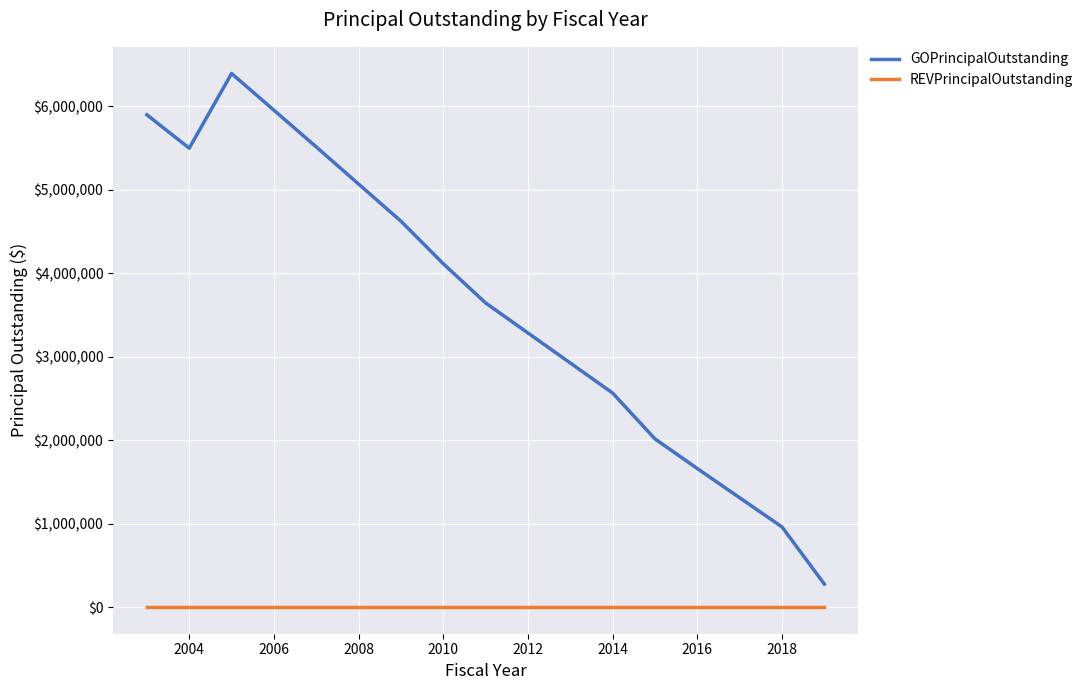

List the series in order of their overall mean, lowest first.

REVPrincipalOutstanding, GOPrincipalOutstanding